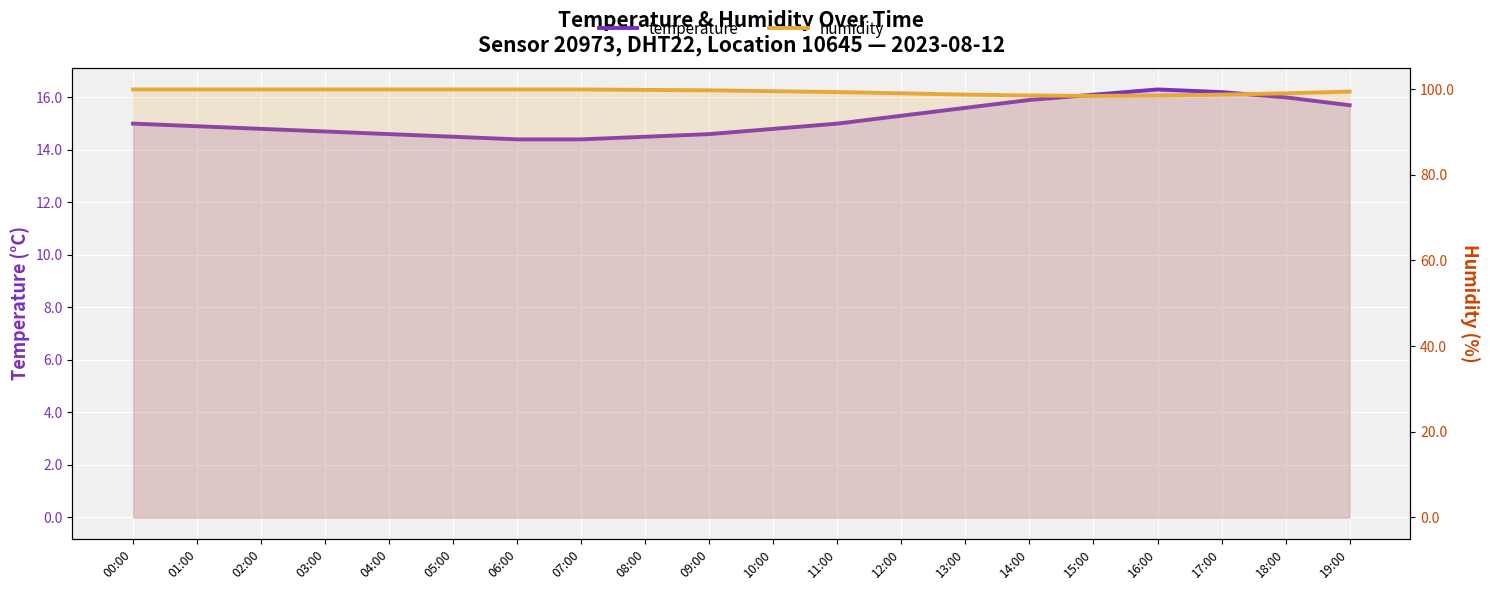

True or false: humidity has more than 0 interior local peaks.

False